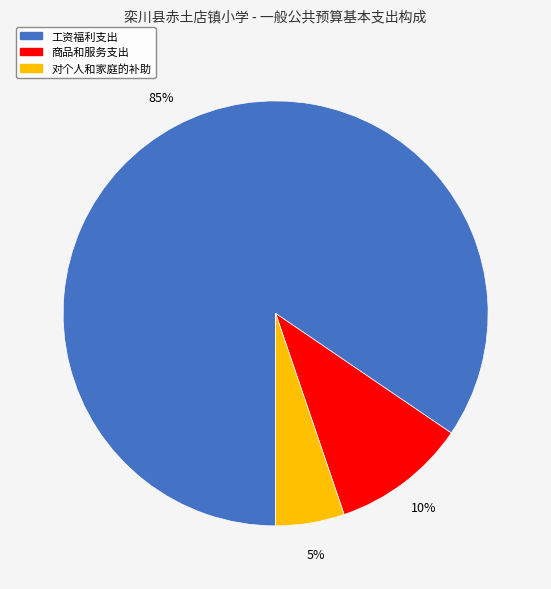

Rank the categories by value from lowest to highest.

对个人和家庭的补助, 商品和服务支出, 工资福利支出